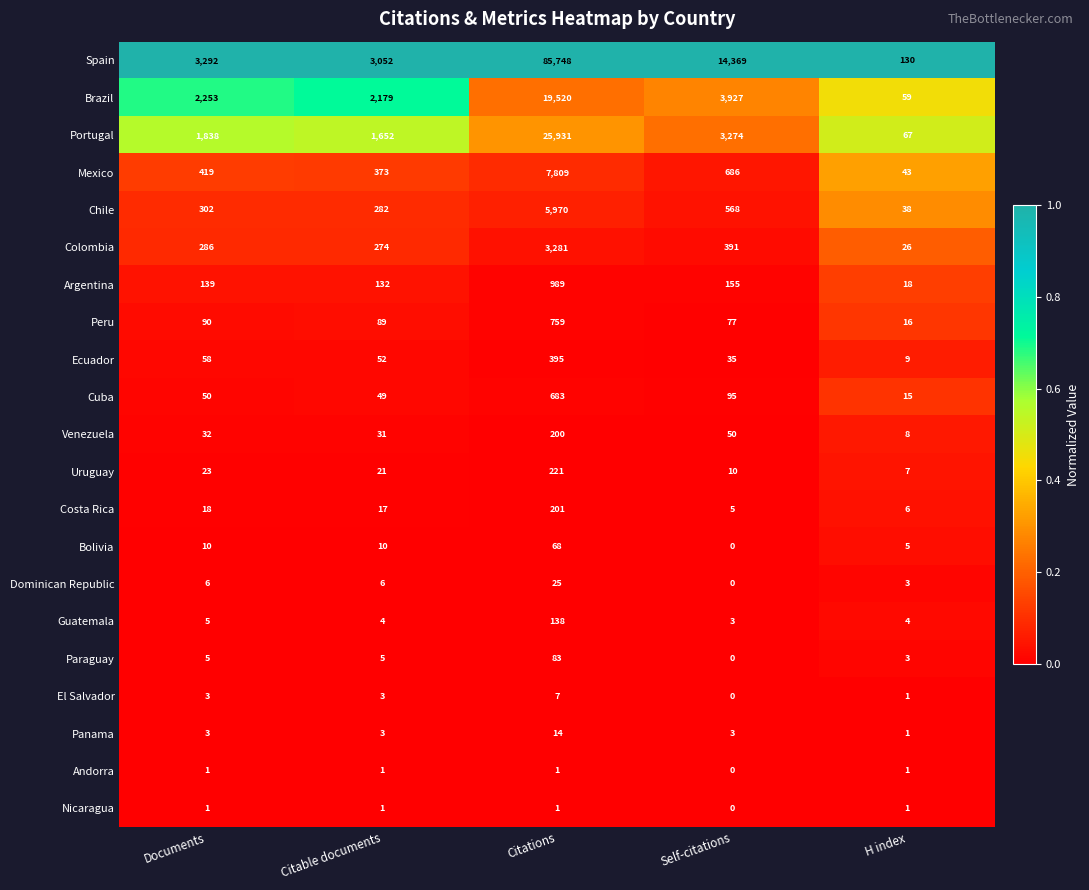

What is the greatest value displayed?

85748